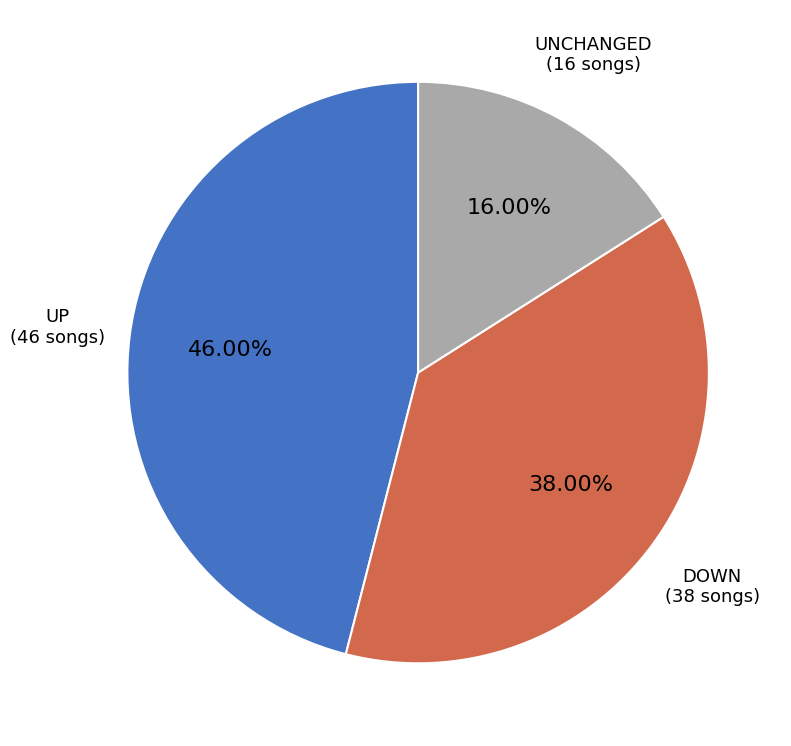

Does any single category account for the majority?

No